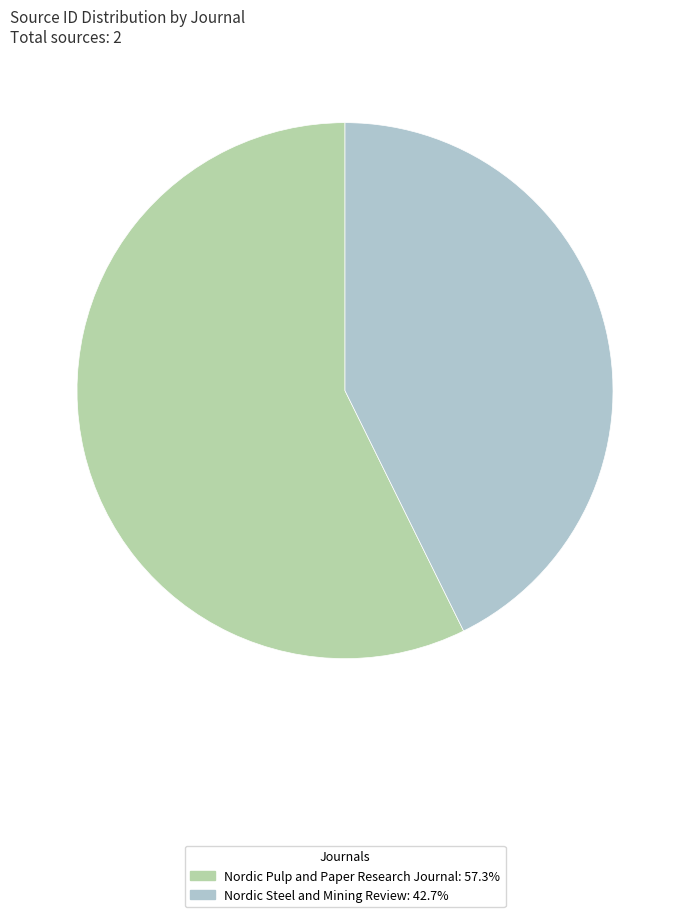

Is it true that Nordic Pulp and Paper Research Journal is 44% of the pie?

False